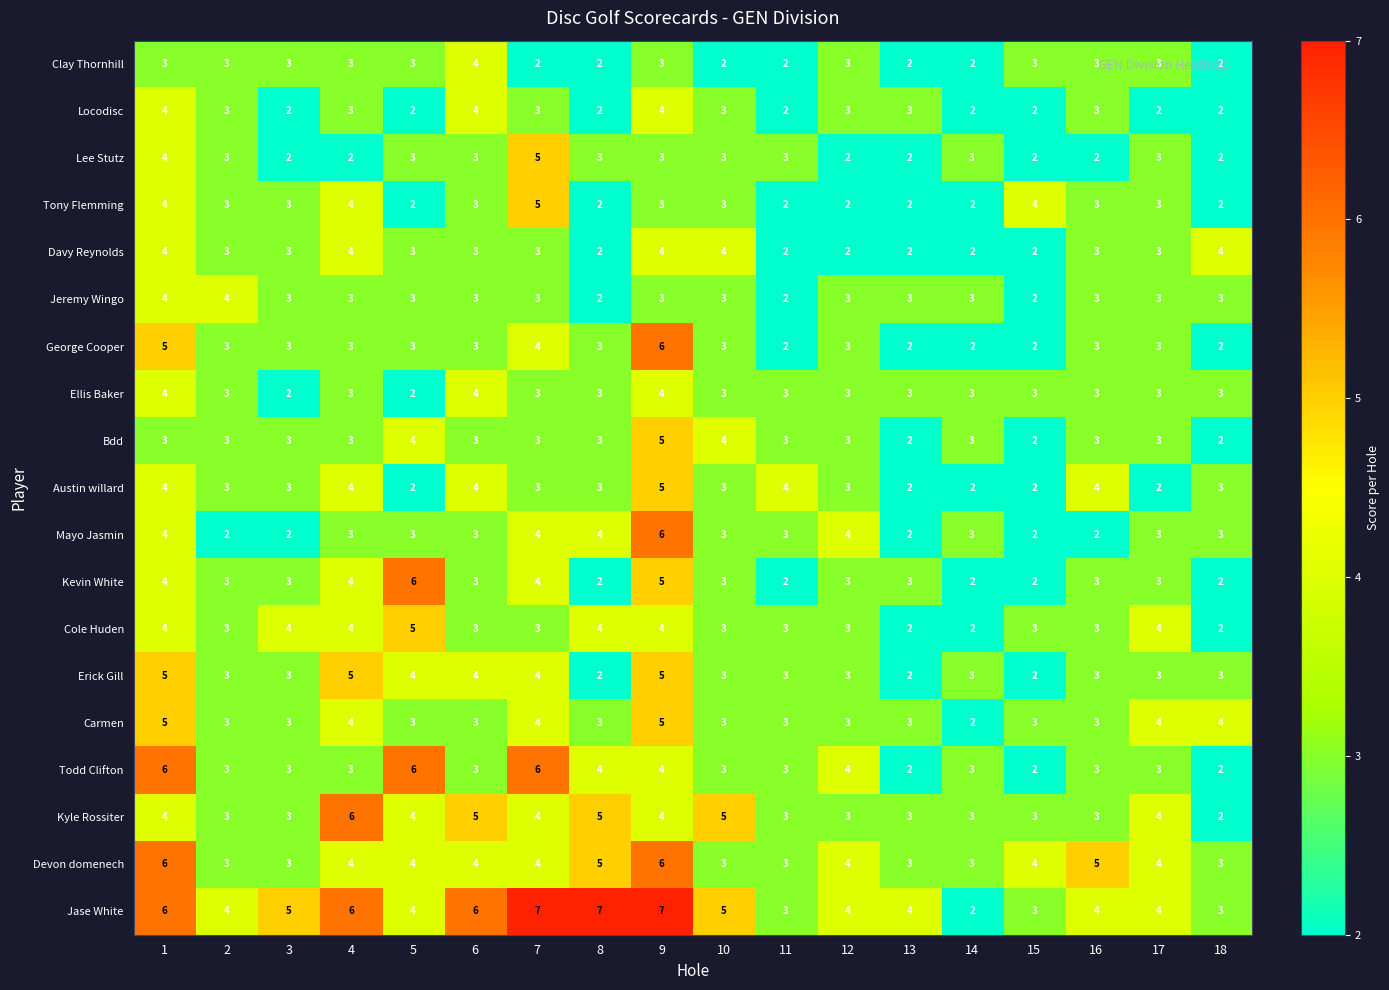

What is the total value across all series at 10?

62